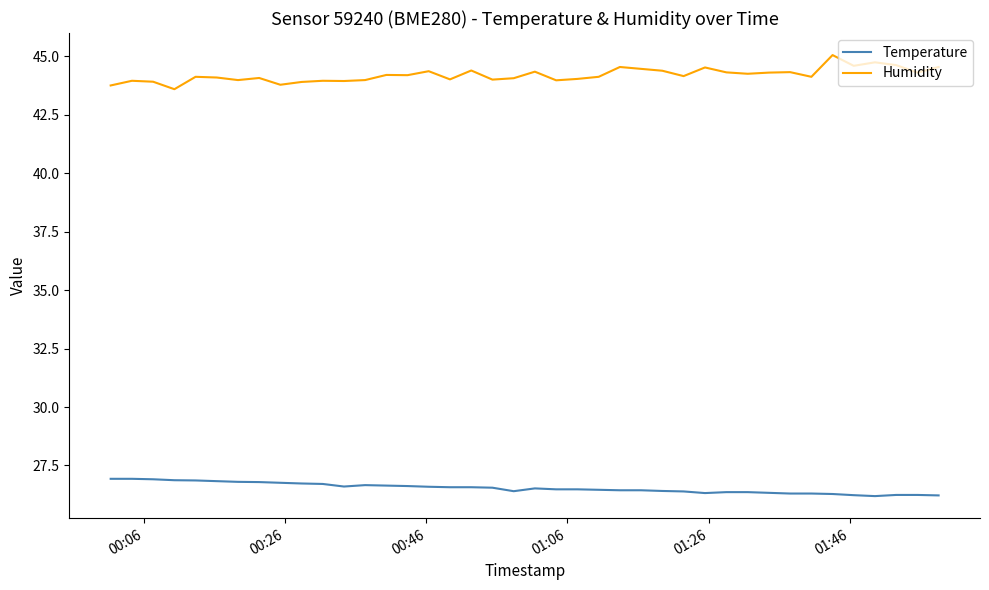

List the series in order of their overall mean, lowest first.

Temperature, Humidity